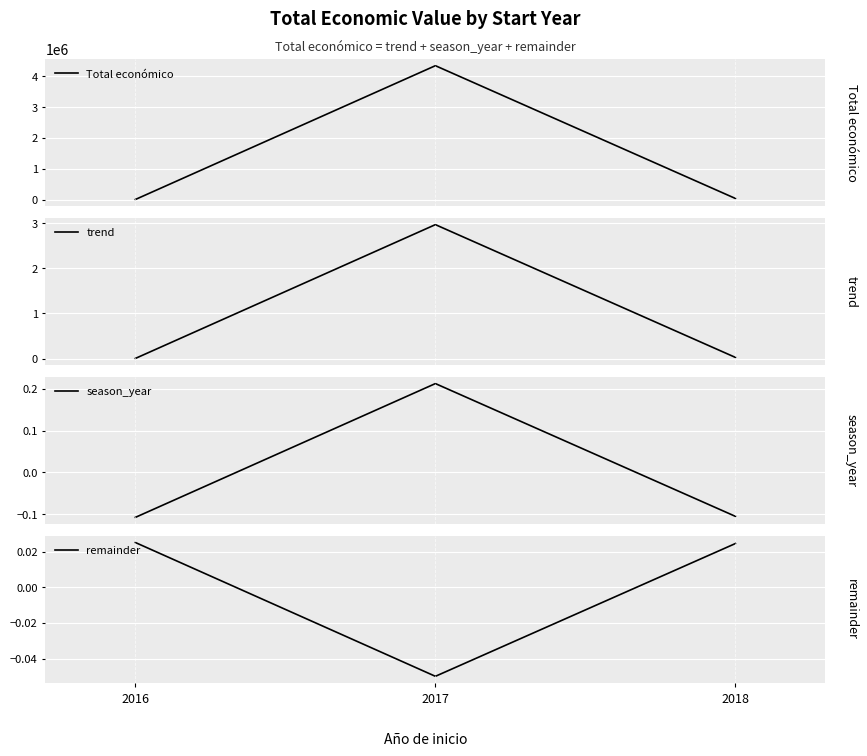

What is the total value across all series at 2017?

4337627.1